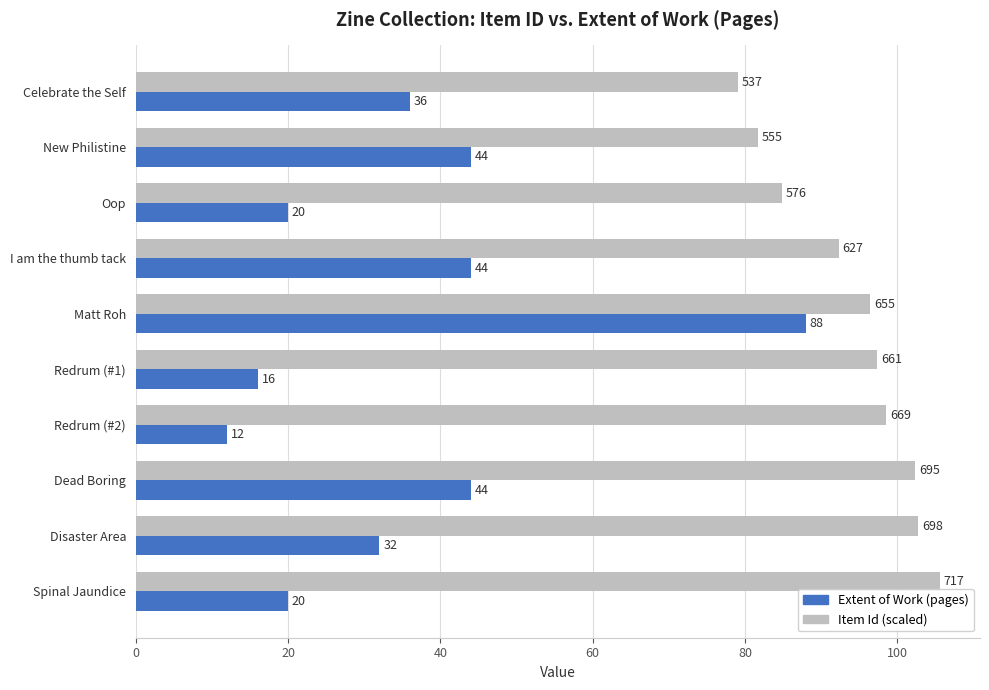

At which category does the chart reach its minimum across all series?

Redrum (#2)